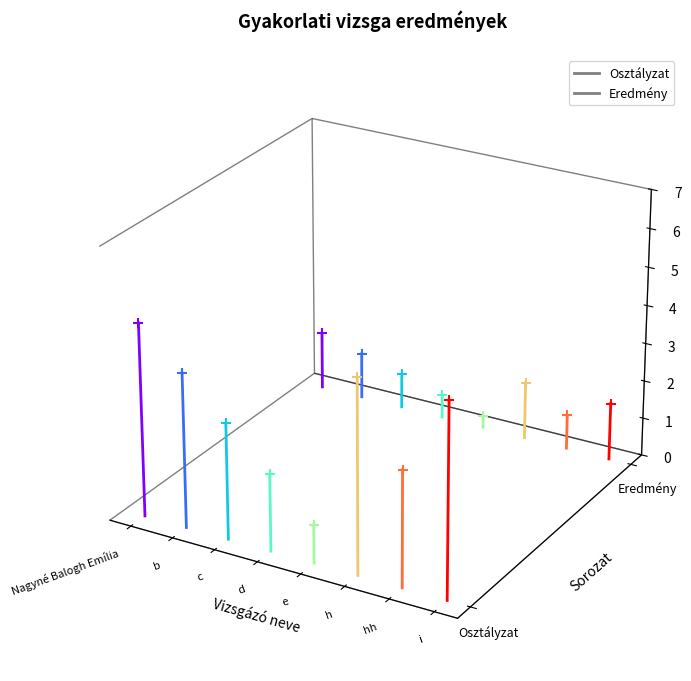

Which series has the largest Y range (max minus min)?

Osztályzat